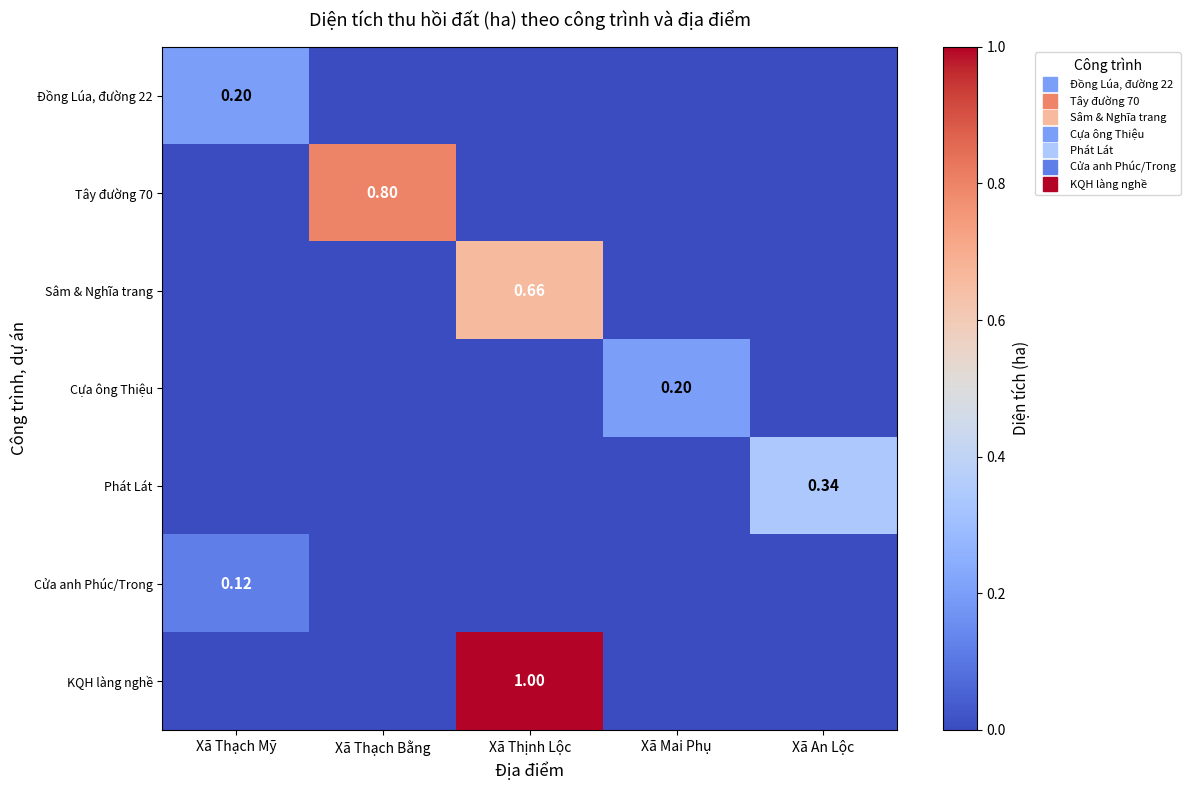

What is the spread (max minus min) of values at Xã Thạch Bằng?

0.8